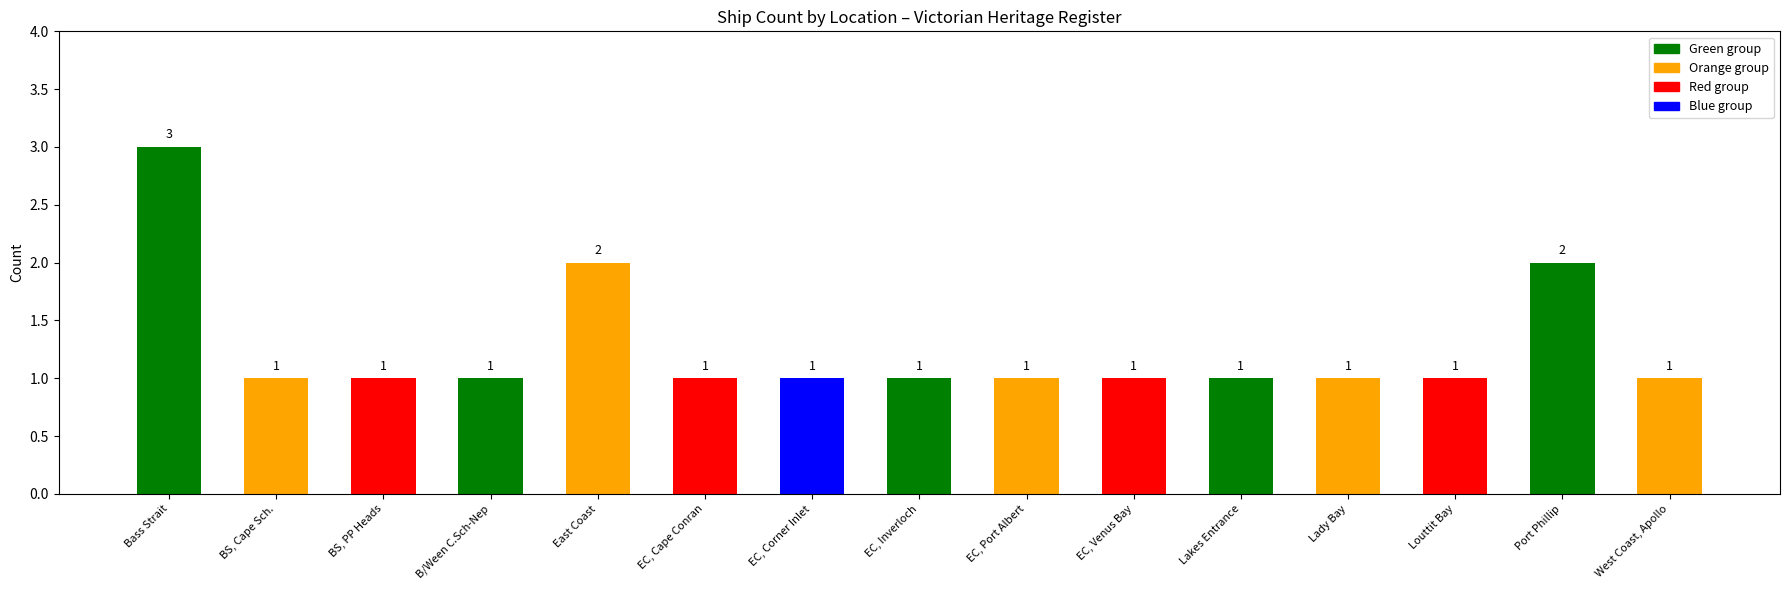

What is the change in value from Bass Strait to BS, PP Heads?

-2